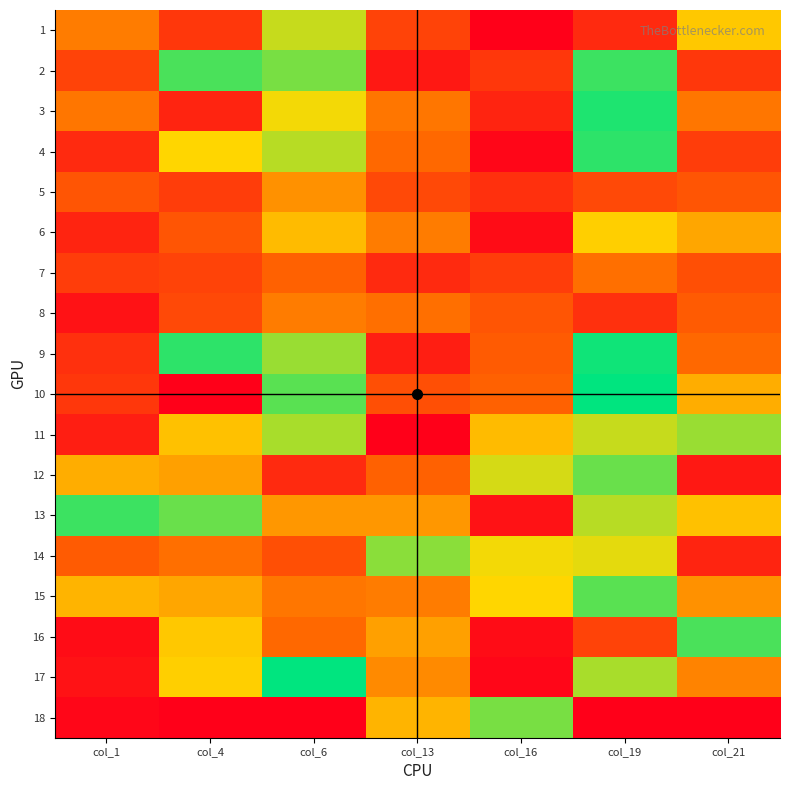

At how many categories does at least one series exceed 7?

7